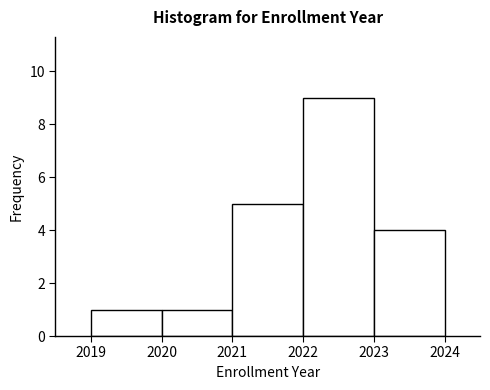

What is the height of the bar covering 2020 to 2021 on the x-axis? The values are not printed on the chart, so give them approximately, as read against the axis.

1